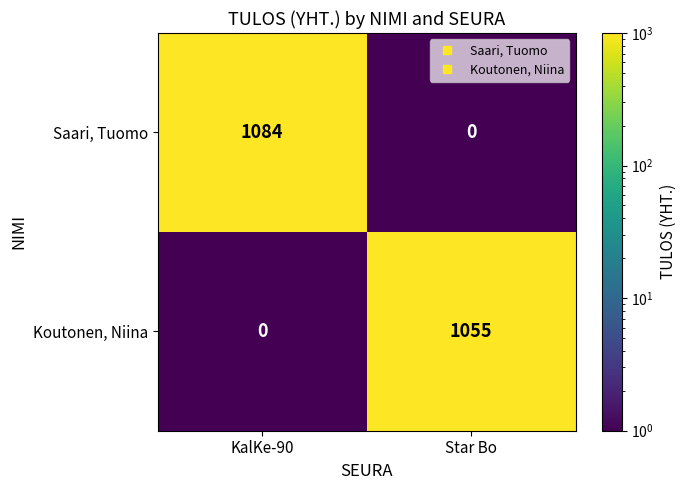

List the series in order of their overall mean, lowest first.

Koutonen, Niina, Saari, Tuomo